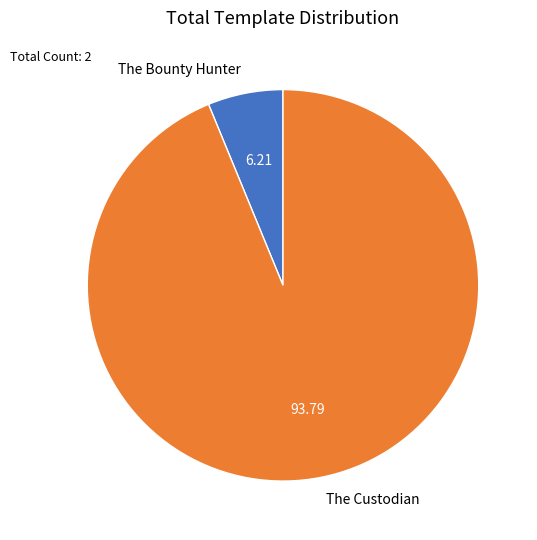

Combined, do The Bounty Hunter and The Custodian account for over 50%?

Yes